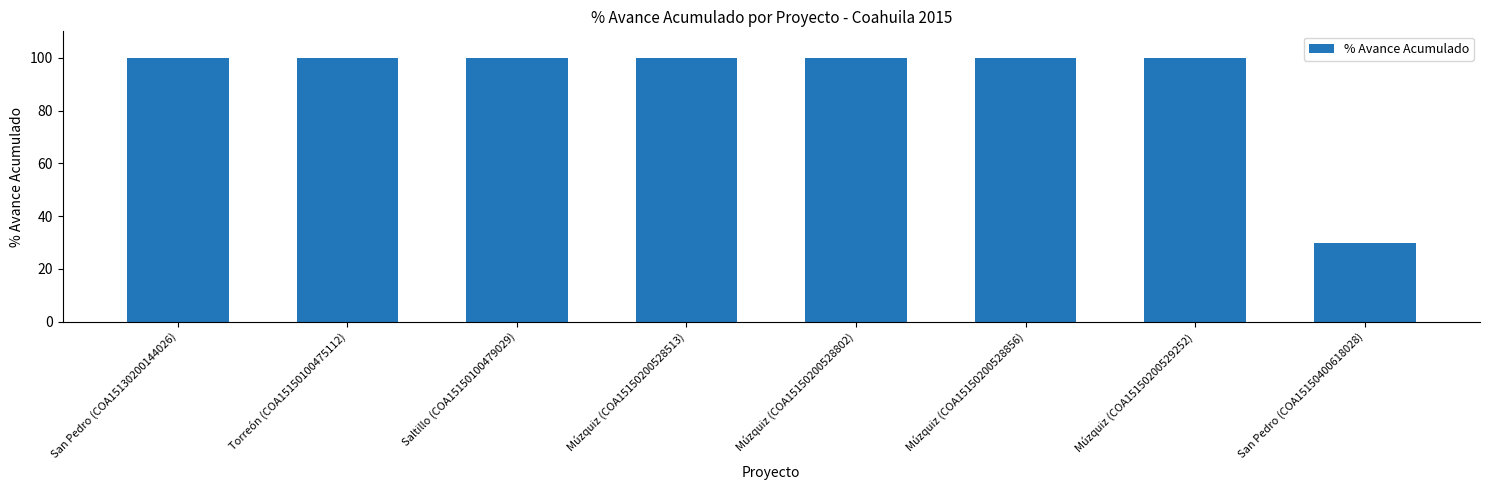

What is the ratio of the value at Múzquiz (COA15150200528856) to the value at Múzquiz (COA15150200528802)?

1.0